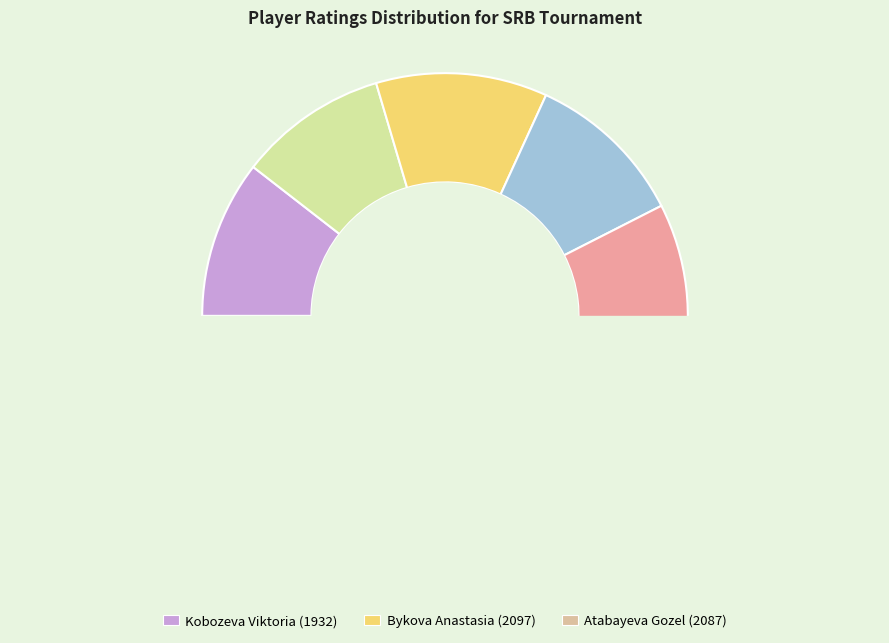

Which slice is the smallest?

Malova Anna